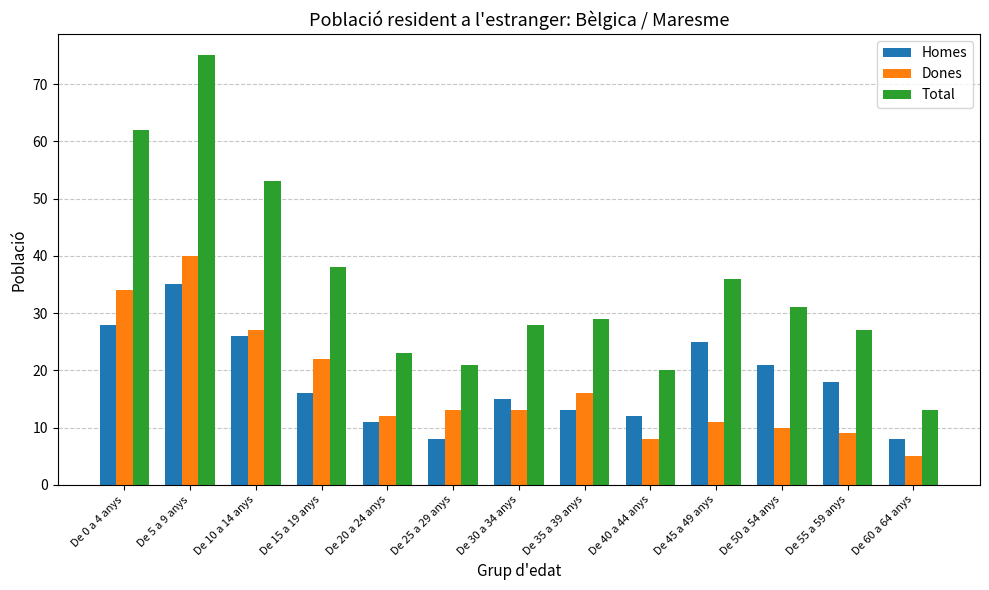

What is the label of the 13th bar from the left?

De 60 a 64 anys